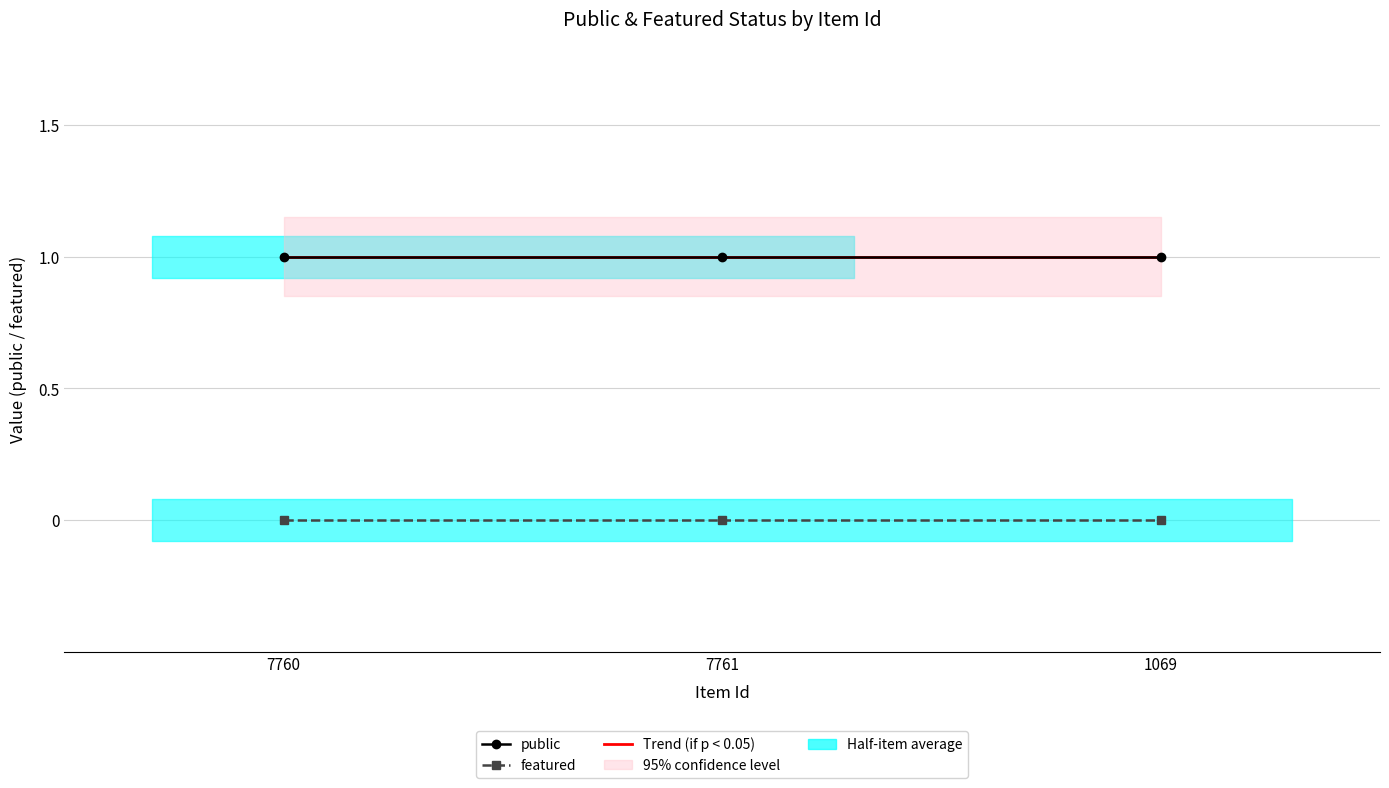

List the labels in order of public value, smallest first.

7760, 7761, 1069